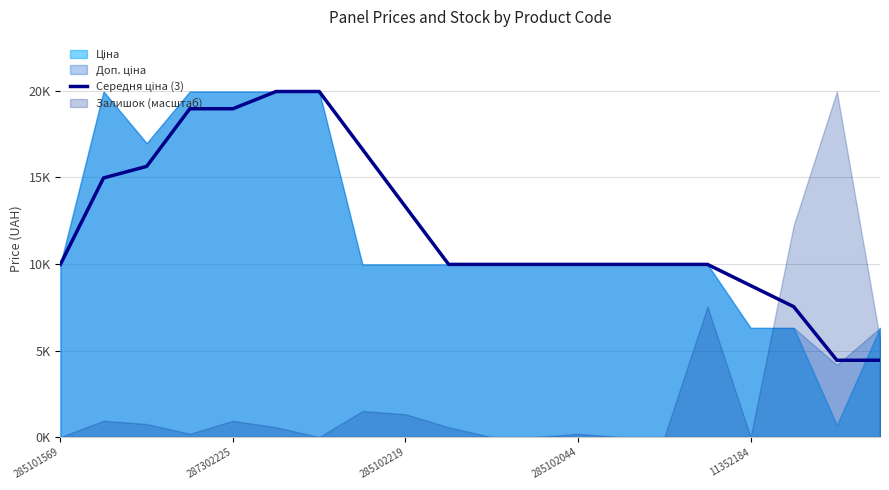

What is the approximate value at 18?

4437.3